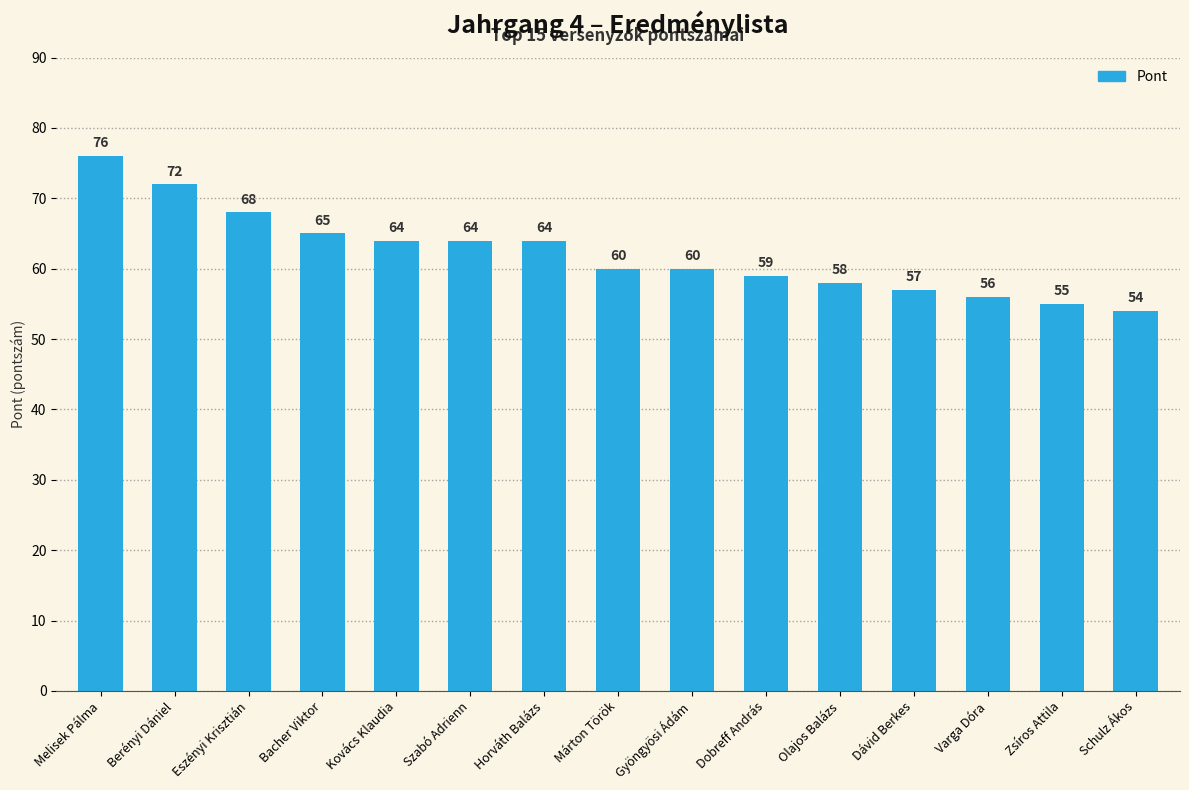

Between Dávid Berkes and Dobreff András, which is larger?

Dobreff András